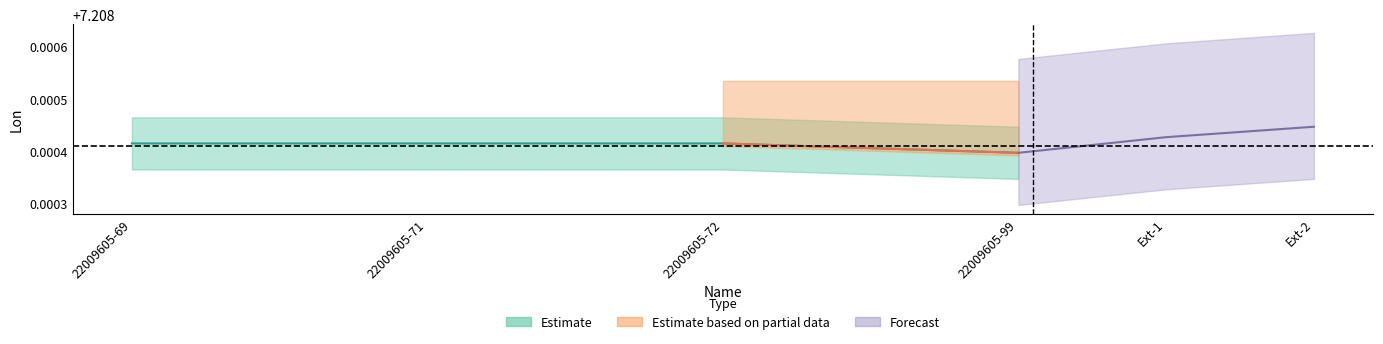

Approximately how many times larger is the value at 22009605-72 compared to 22009605-71?

1.0